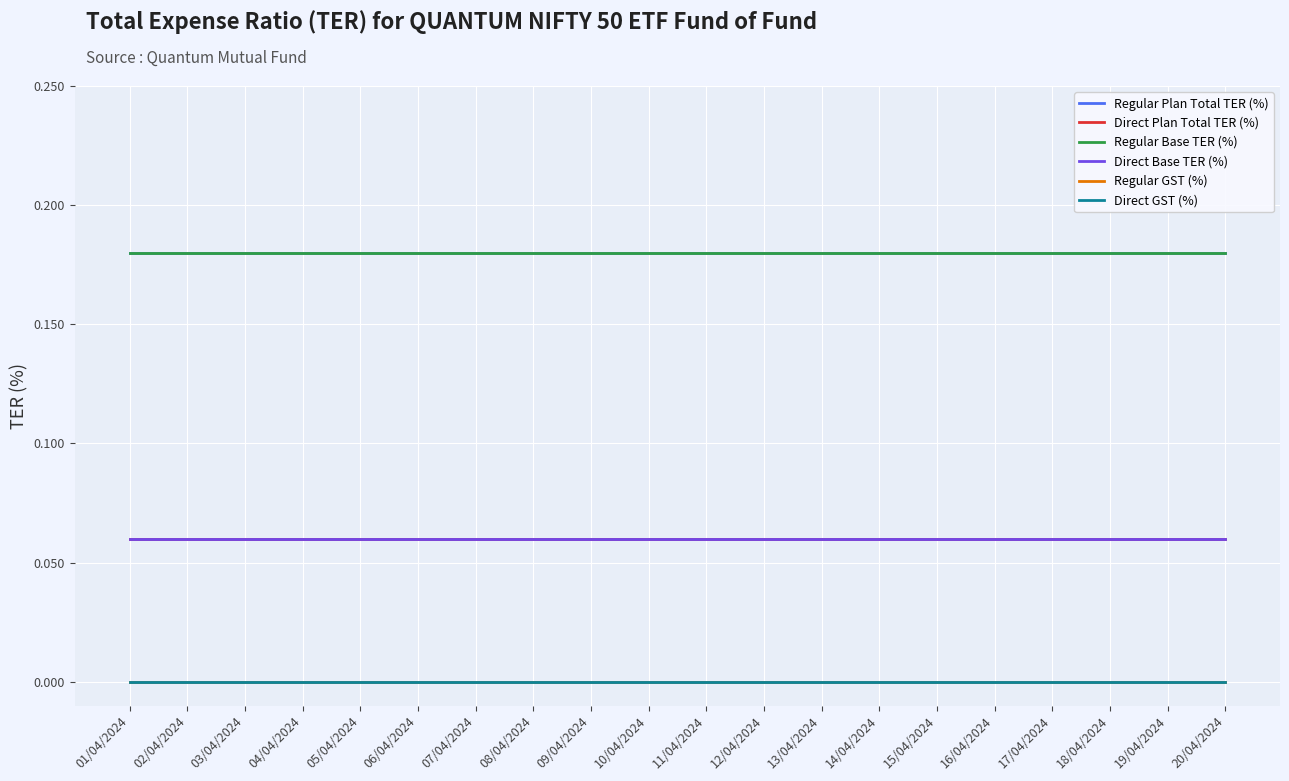

True or false: Direct Base TER (%) has a value of 0.0 at 17/04/2024.

False